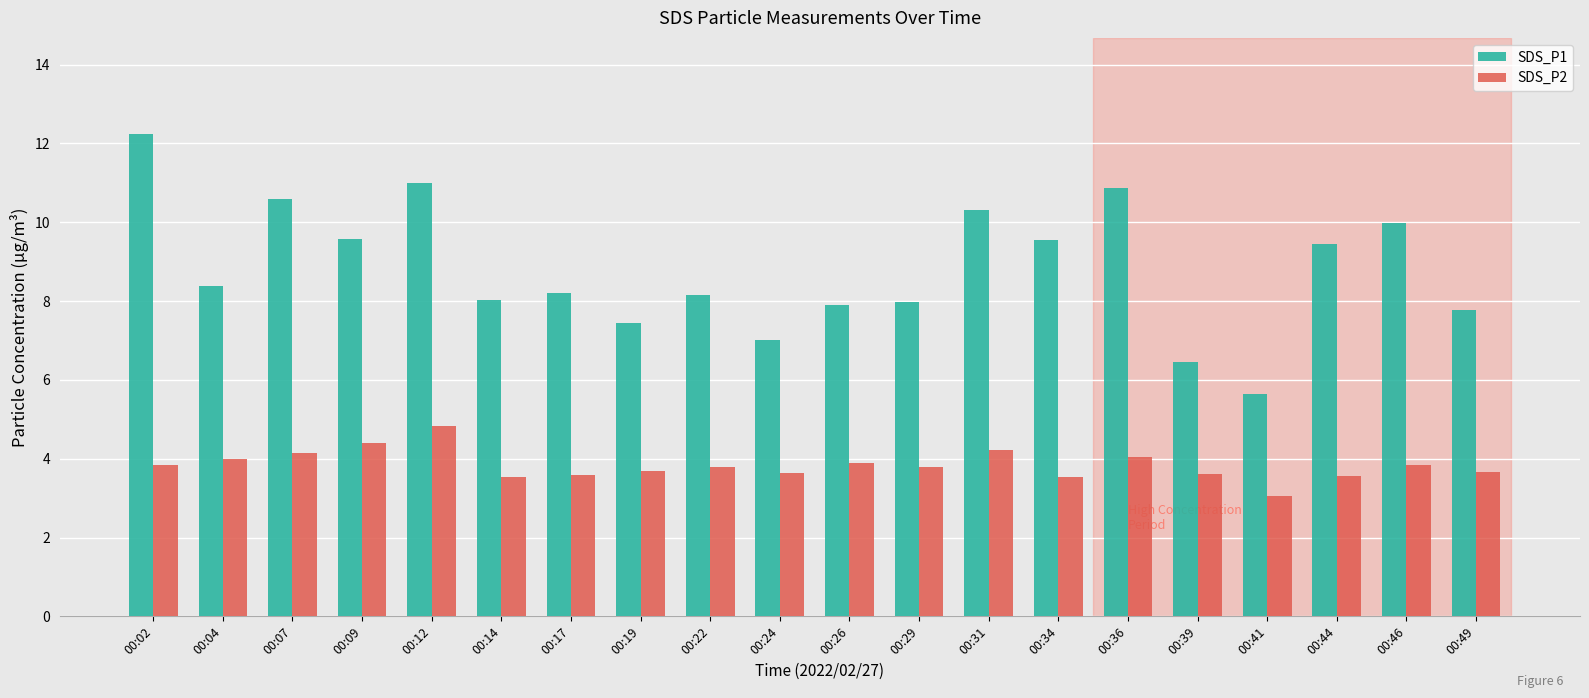

What are all the series names shown in the legend?

SDS_P1, SDS_P2